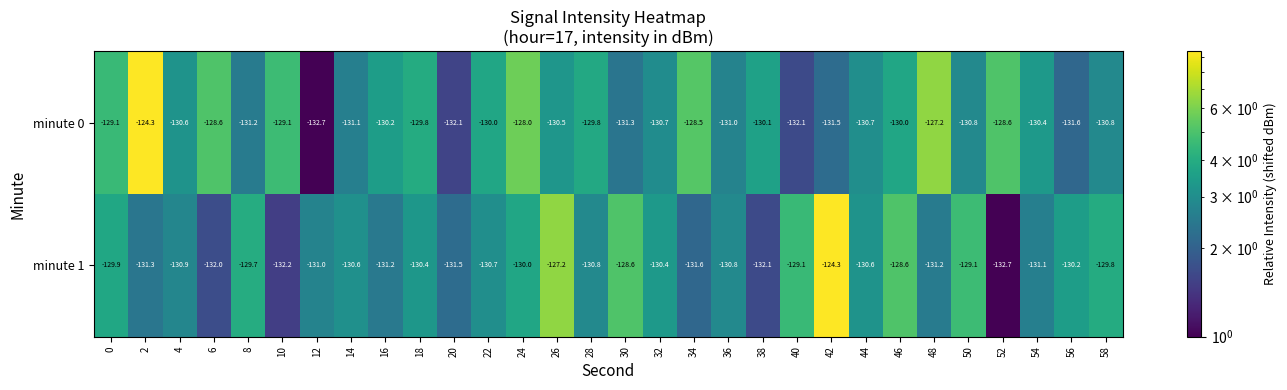

Which series changed the most between 6 and 44?

minute 0